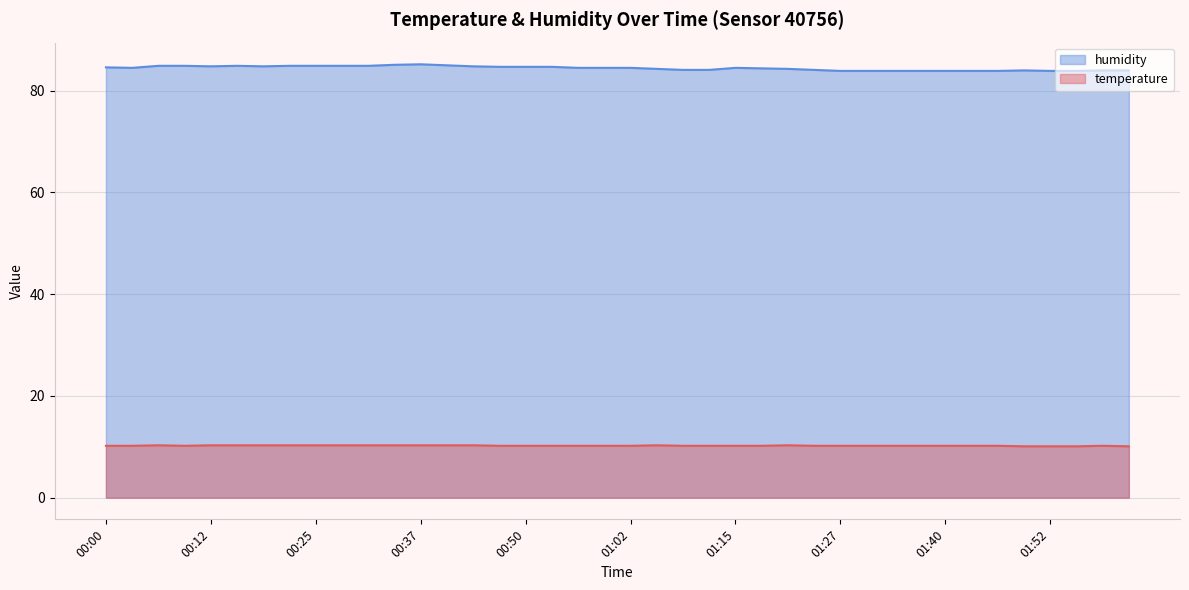

True or false: temperature and humidity cross at least once.

False